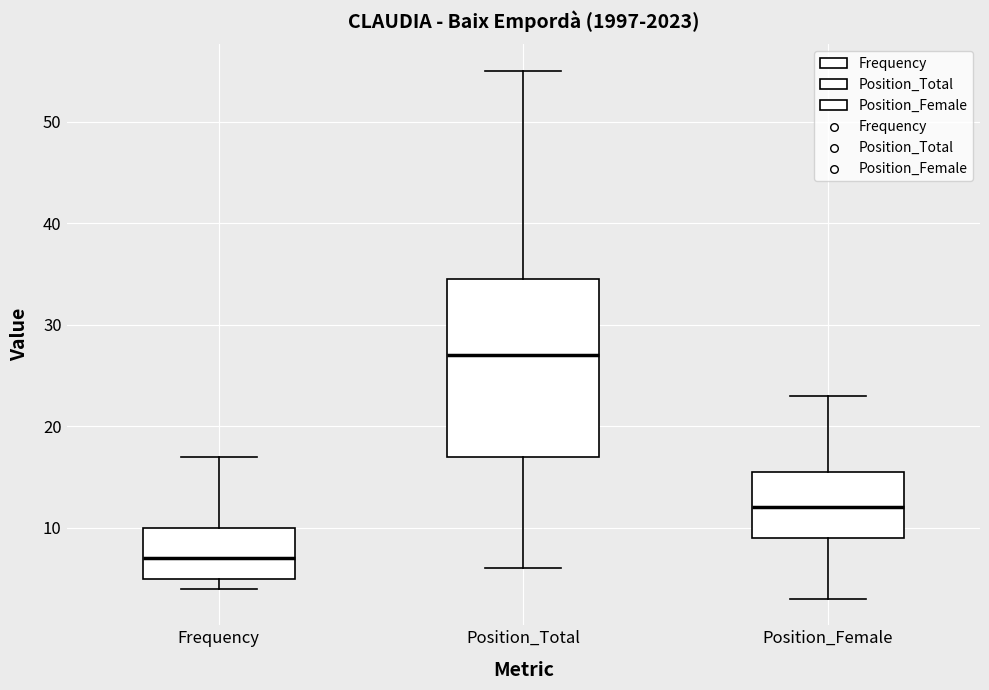

Reading left to right, transcribe this box plot: for each box, give where its median line is, the range the box spans, and where its two whiskers end, as read against the y-axis. The values are not printed on the chart, so give them approximately, as read against the axis.

Frequency: median 7, box 5 to 10, whiskers 4 to 17
Position_Total: median 27, box 17 to 35, whiskers 6 to 55
Position_Female: median 12, box 9 to 16, whiskers 3 to 23